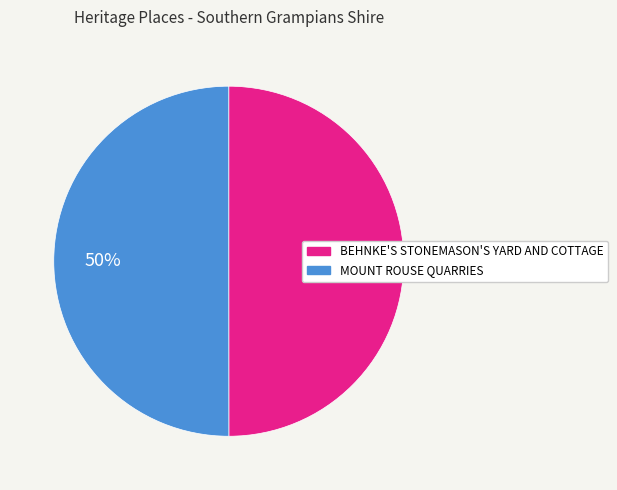

What is the ratio of the value at BEHNKE'S STONEMASON'S YARD AND COTTAGE to the value at MOUNT ROUSE QUARRIES?

1.0